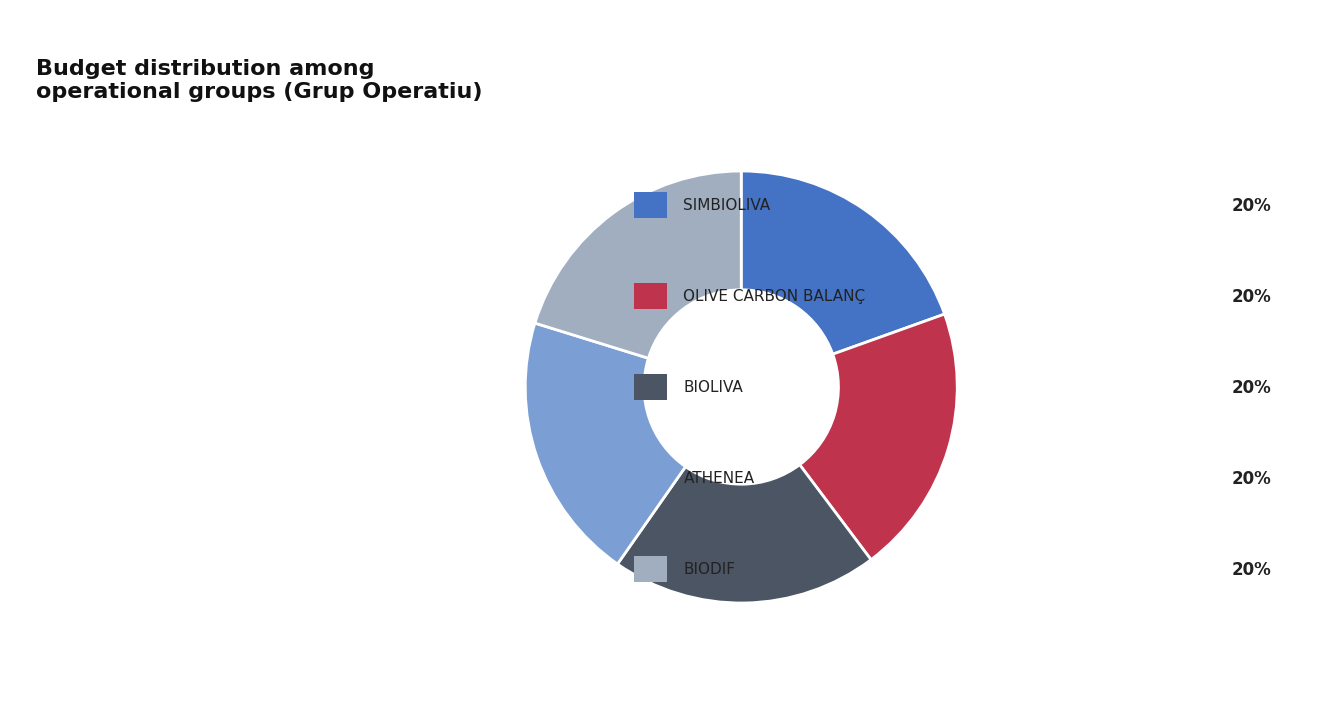

How many segments does this pie chart have?

5